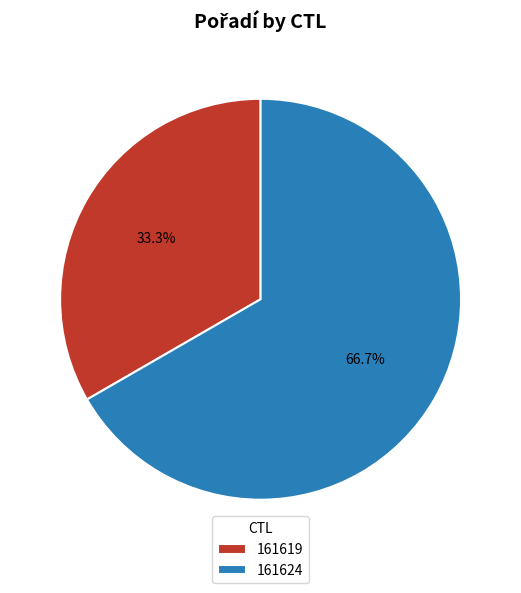

How many slices are in this pie chart?

2